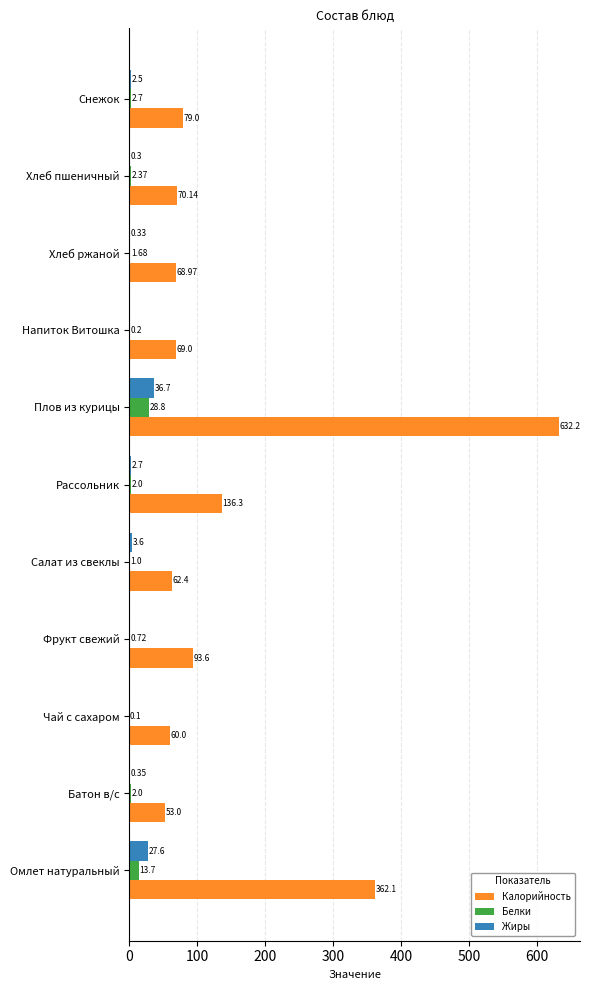

Which series changed the most between Фрукт свежий and Хлеб ржаной?

Калорийность